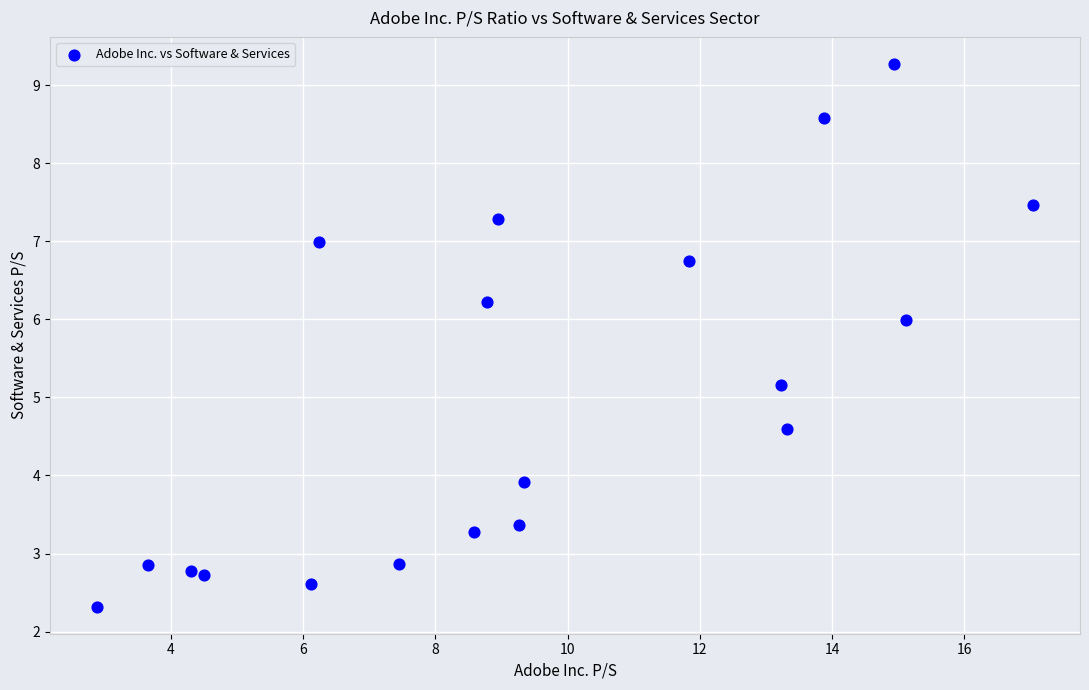

What Y value in the scatter plot is closest to 5?

5.2